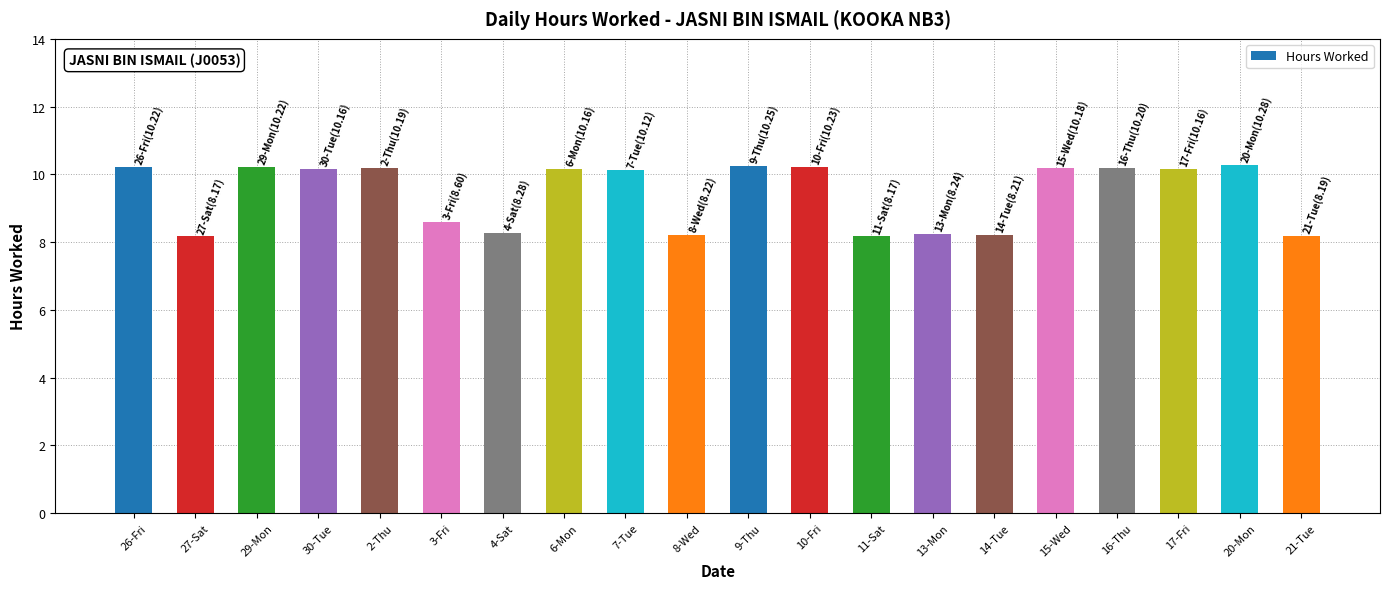

What position from the left is 26-Fri?

1